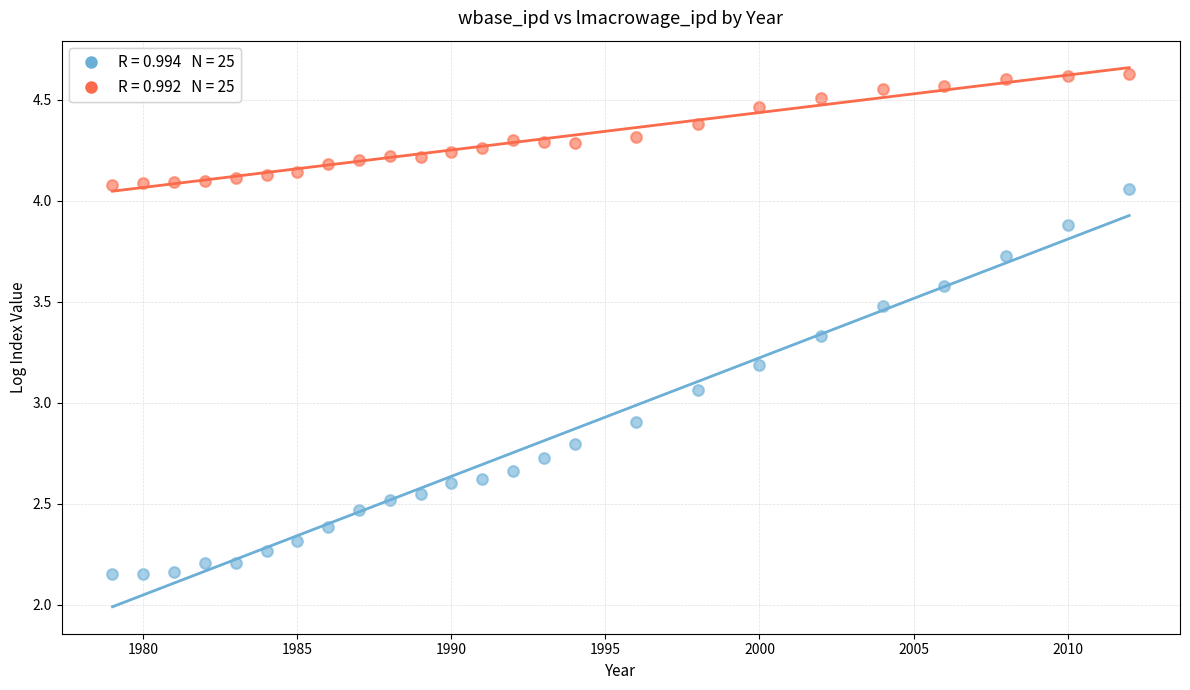

Across all data points, what is the range of X values (max minus min)?

33.0